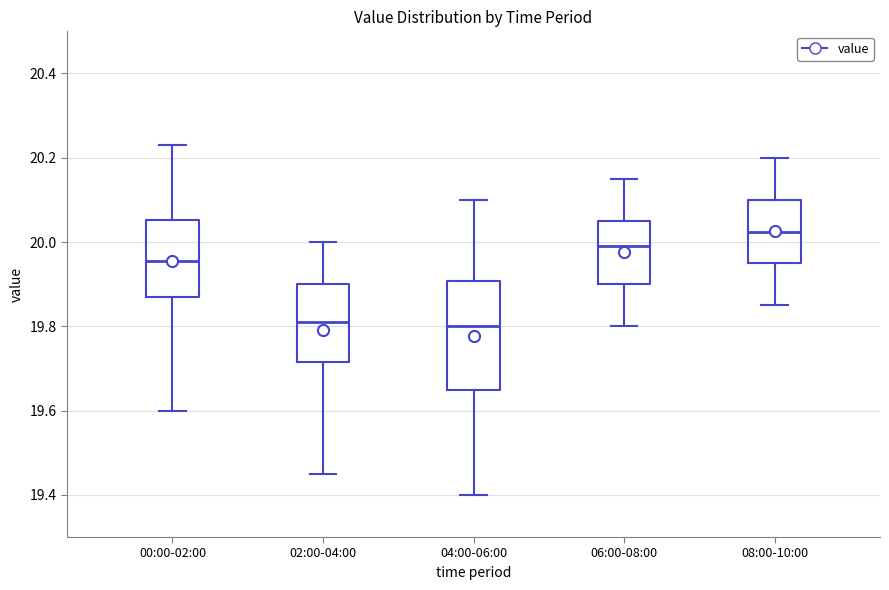

Reading left to right, transcribe this box plot: for each box, give where its median line is, the range the box spans, and where its two whiskers end, as read against the y-axis. The values are not printed on the chart, so give them approximately, as read against the axis.

00:00-02:00: median 19.96, box 19.88 to 20.06, whiskers 19.60 to 20.24
02:00-04:00: median 19.82, box 19.72 to 19.90, whiskers 19.46 to 20.00
04:00-06:00: median 19.80, box 19.66 to 19.90, whiskers 19.40 to 20.10
06:00-08:00: median 20.00, box 19.90 to 20.06, whiskers 19.80 to 20.16
08:00-10:00: median 20.02, box 19.96 to 20.10, whiskers 19.86 to 20.20